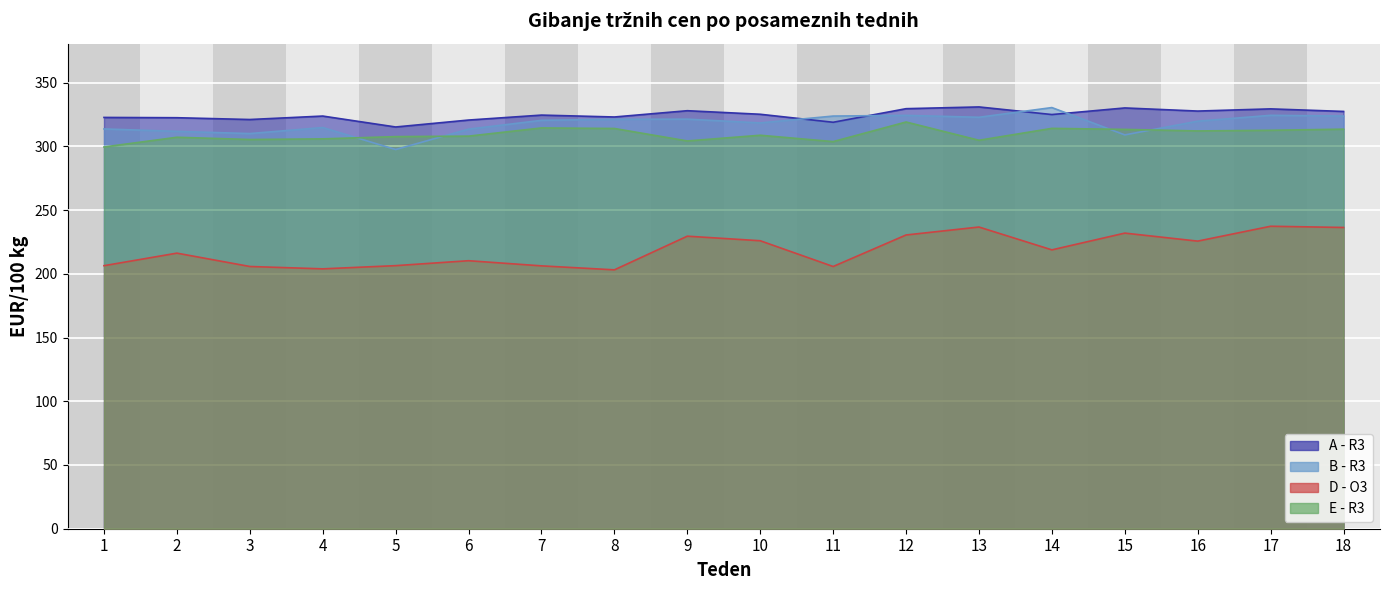

What are all the series names shown in the legend?

A - R3, B - R3, D - O3, E - R3